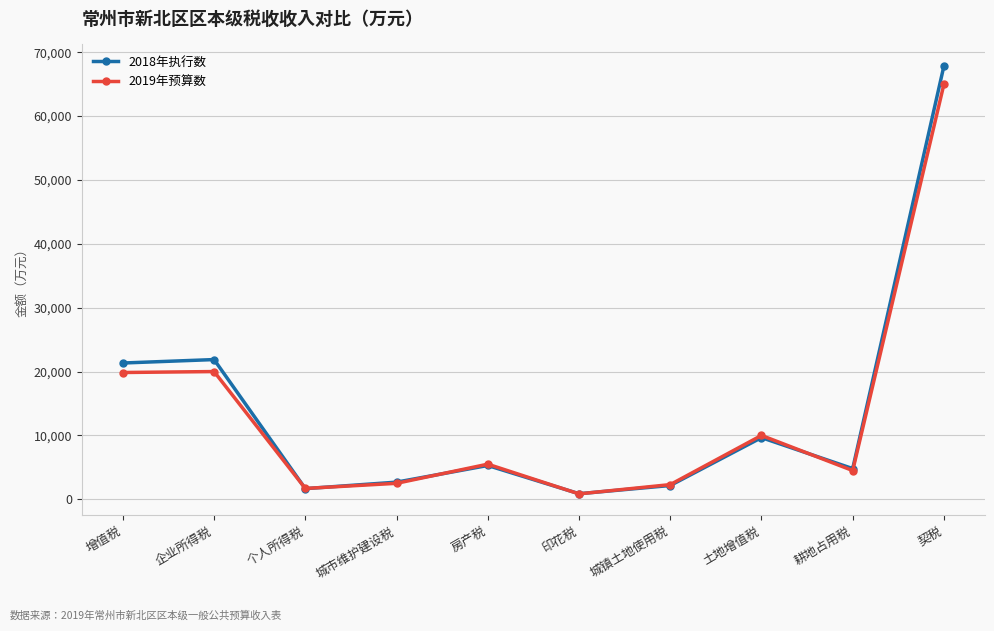

At which label does 2019年预算数 first exceed 5500?

增值税